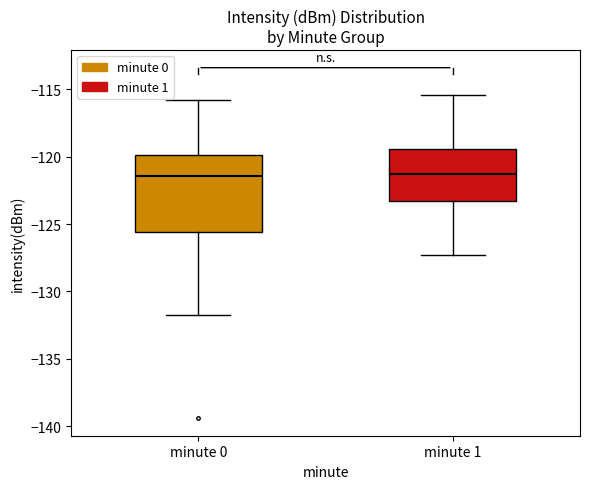

Reading left to right, transcribe this box plot: for each box, give where its median line is, the range the box spans, and where its two whiskers end, as read against the y-axis. The values are not printed on the chart, so give them approximately, as read against the axis.

minute 0: median -121.5, box -125.5 to -120.0, whiskers -131.5 to -116.0
minute 1: median -121.5, box -123.5 to -119.5, whiskers -127.5 to -115.5